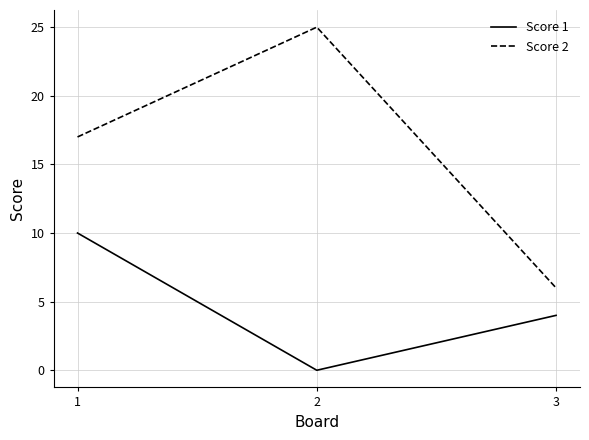

The Score 1 series shows 4 at 3. True or false?

True